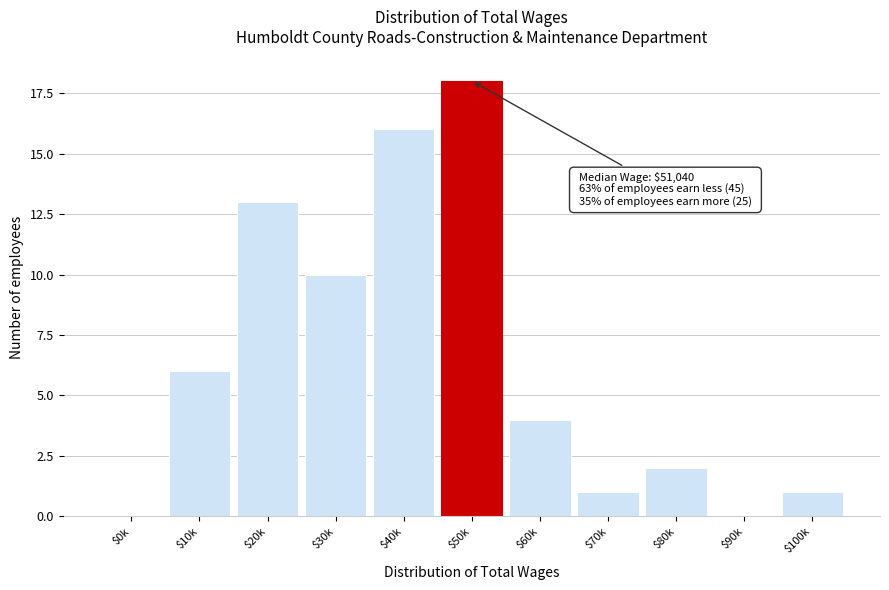

What is the maximum value shown in the chart?

18